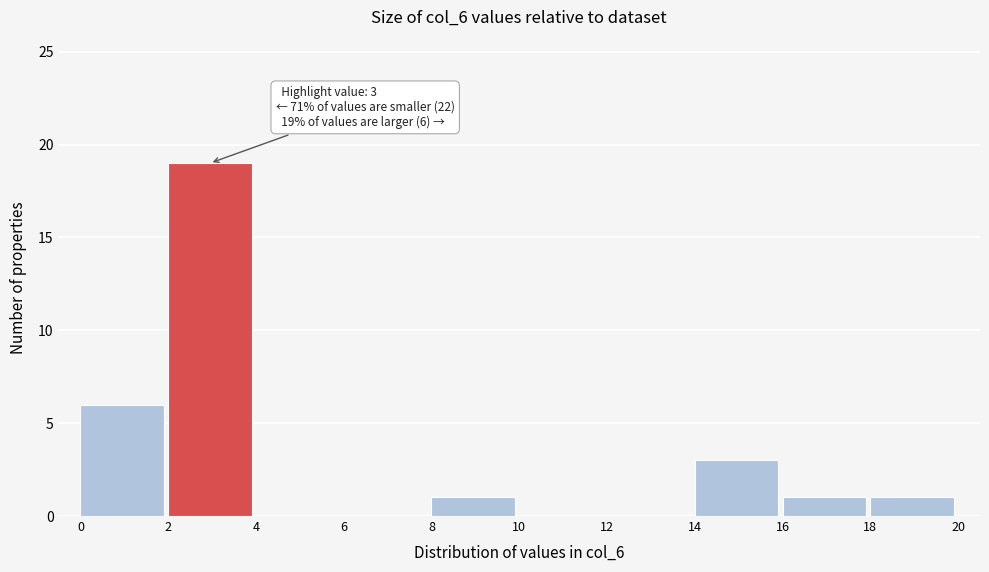

Which range on the x-axis has the tallest bar?

2 to 4